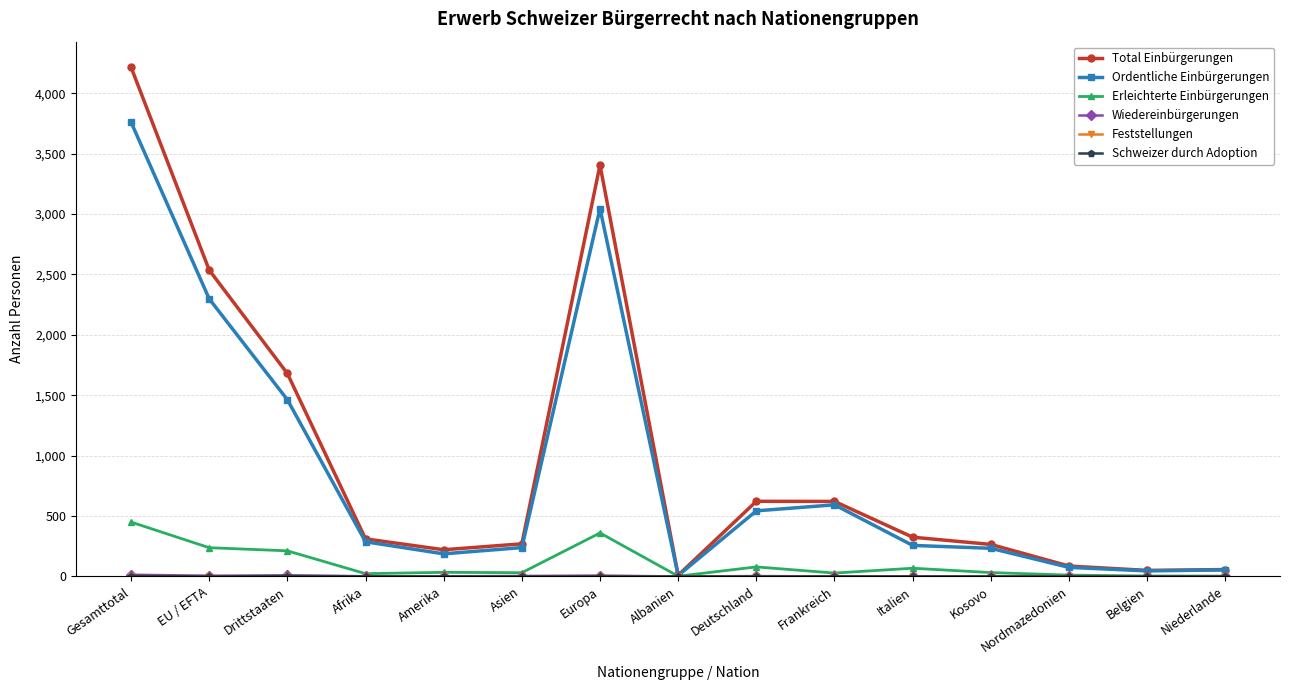

What is the total value across all series at Gesamttotal?

8450